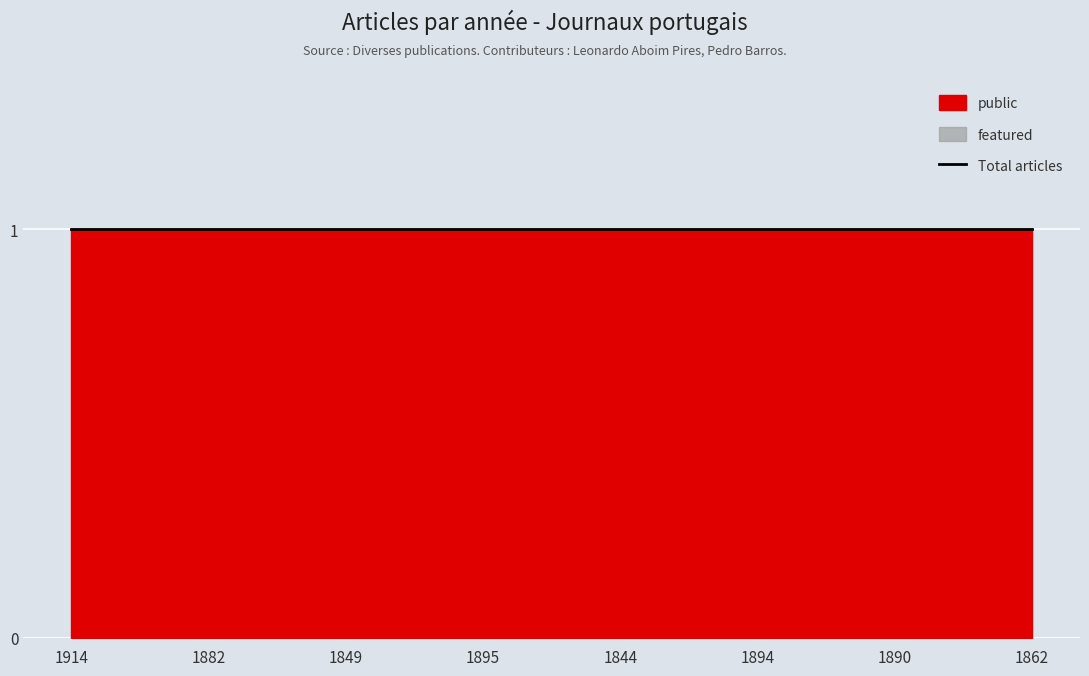

Rank the series by their maximum value, from highest to lowest.

public, featured